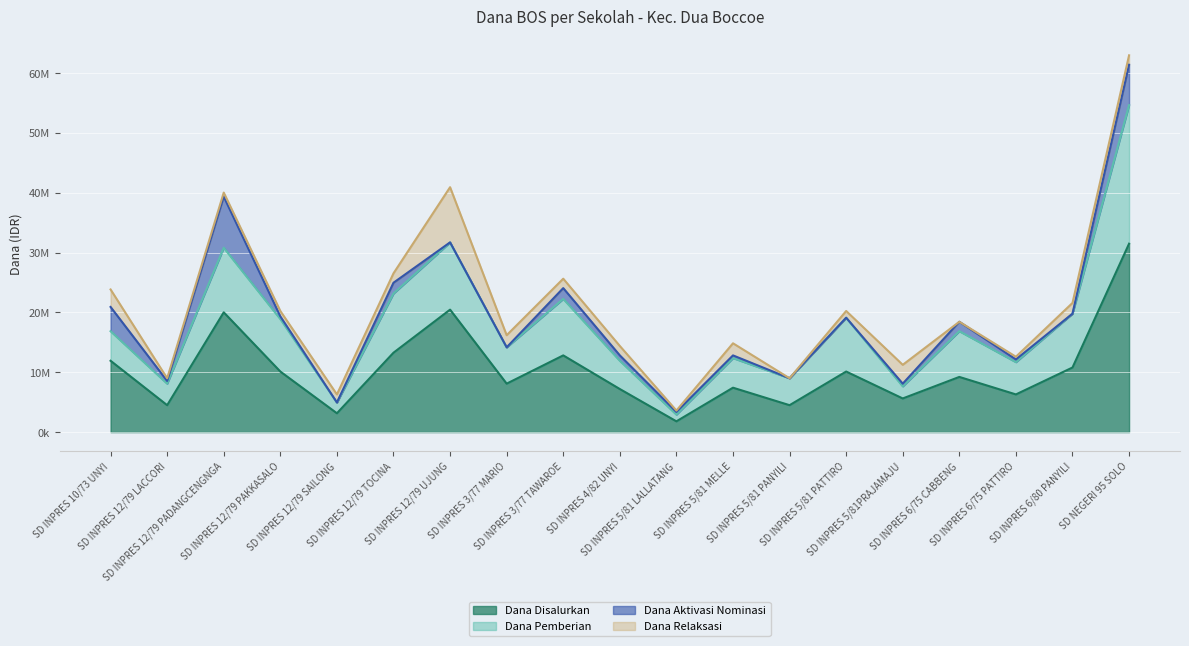

What is the difference between the second highest and minimum values in the Dana Pemberian series?

28800000